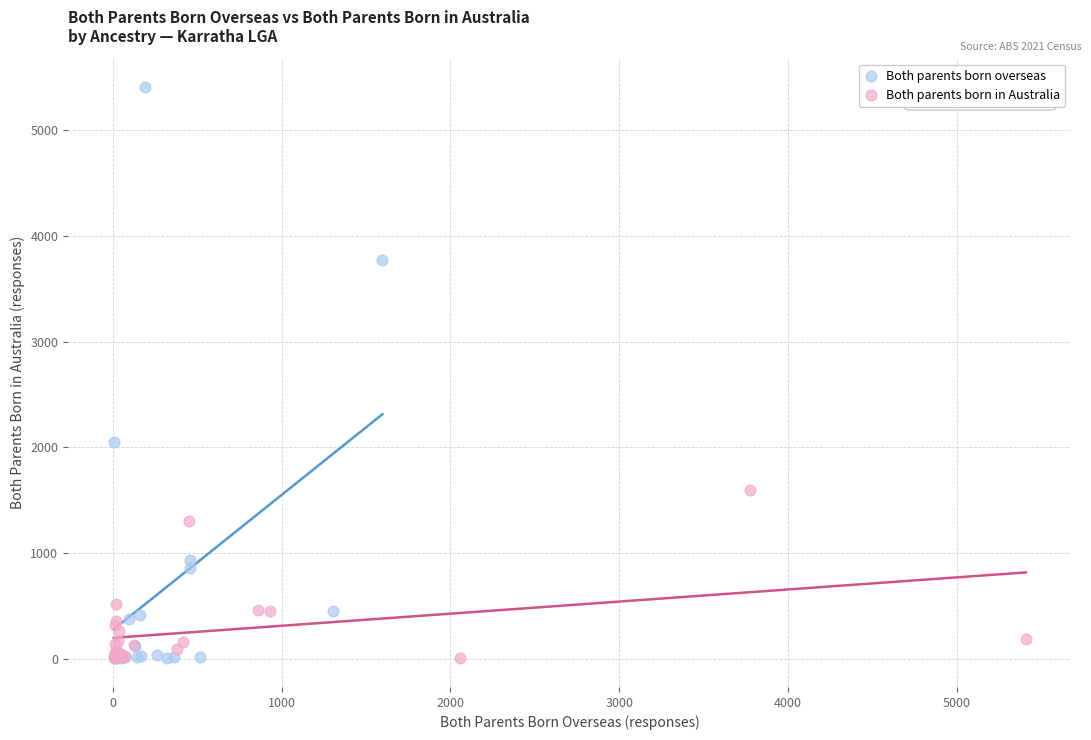

Which series has the widest spread of Y values?

Both parents born overseas